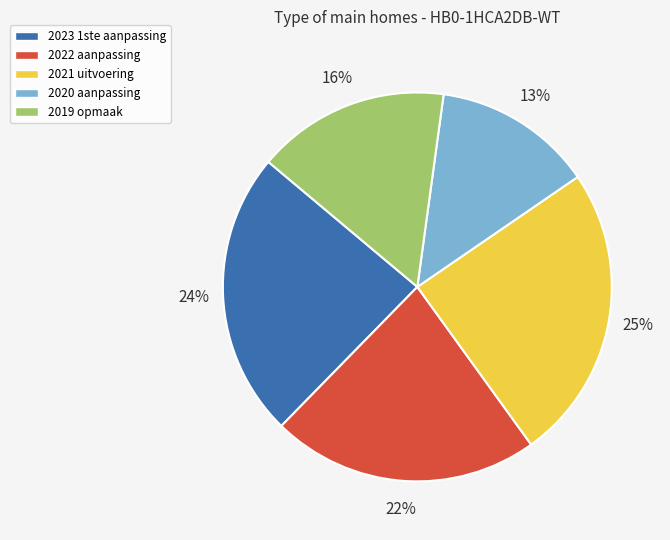

Approximately how many times larger is the value at 2023 1ste aanpassing compared to 2019 opmaak?

1.5